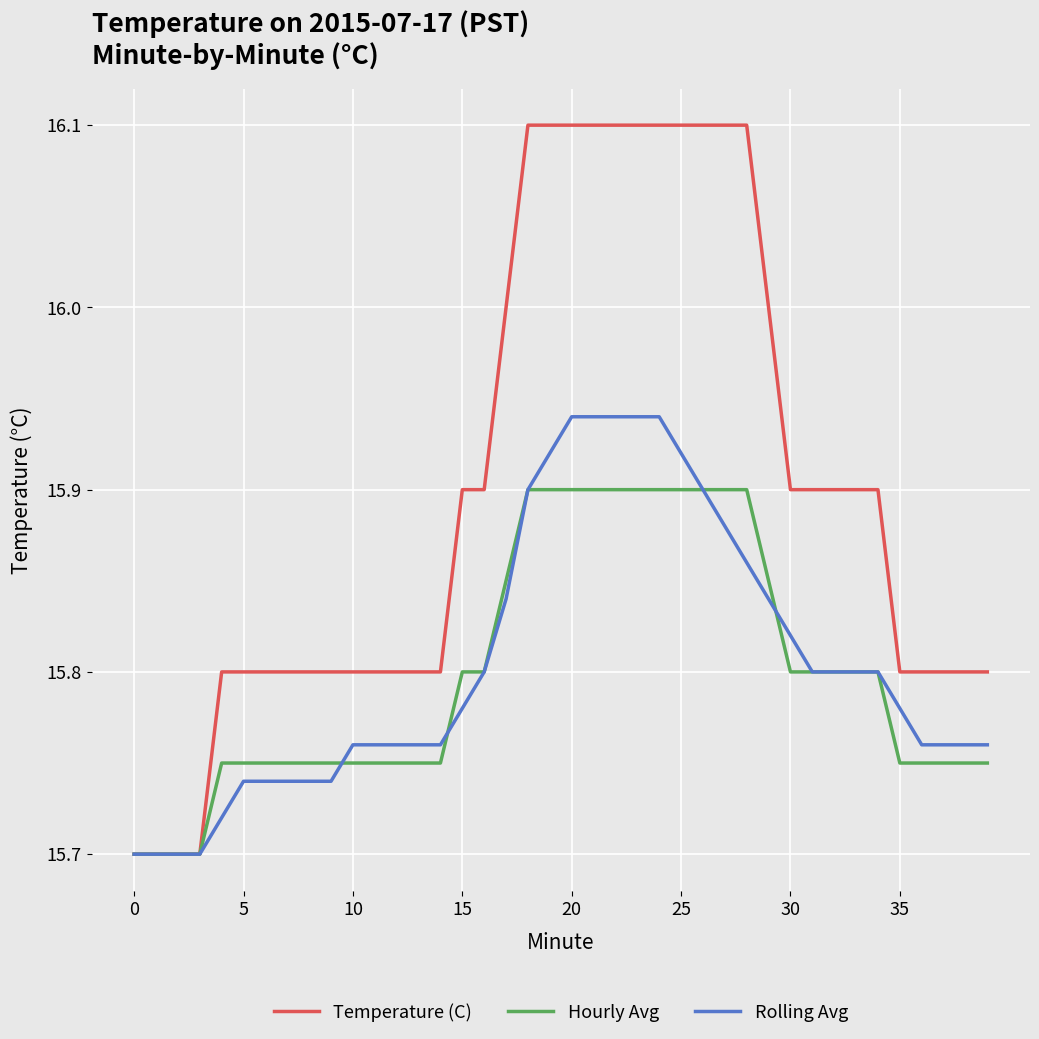

Count the Temperature (C) values in the range 15 to 16.

29